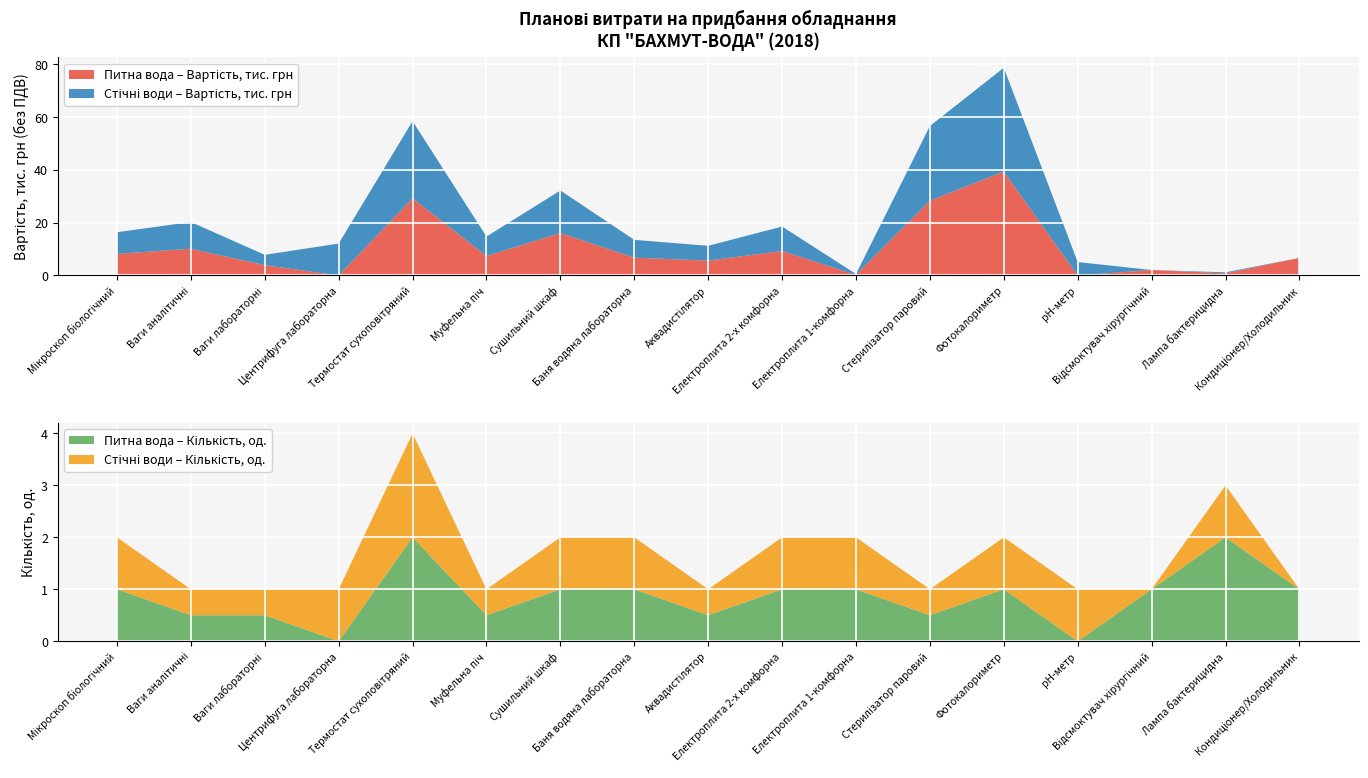

Reading left to right, extract all data points from this chart.

Лабораторія питної води (Кількість): Мікроскоп біологічний=1.0	Ваги аналітичні=0.5	Ваги лабораторні=0.5	Центрифуга лабораторна=0.0	Термостат сухоповітряний=2.0	Муфельна піч=0.5	Сушильний шкаф=1.0	Баня водяна лабораторна=1.0	Аквадистілятор=0.5	Електроплита 2-х комфорна=1.0	Електроплита 1-комфорна=1.0	Стерилізатор паровий=0.5	Фотокалориметр=1.0	рН-метр=0.0	Відсмоктувач хірургічний=1.0	Лампа бактерицидна=2.0	Кондиціонер/Холодильник=1.0
Лабораторія питної води (Вартість, тис. грн): Мікроскоп біологічний=8.2	Ваги аналітичні=10.1	Ваги лабораторні=3.9	Центрифуга лабораторна=0.0	Термостат сухоповітряний=29.3	Муфельна піч=7.4	Сушильний шкаф=16.1	Баня водяна лабораторна=6.8	Аквадистілятор=5.6	Електроплита 2-х комфорна=9.3	Електроплита 1-комфорна=0.2	Стерилізатор паровий=28.3	Фотокалориметр=39.4	рН-метр=0.0	Відсмоктувач хірургічний=2.1	Лампа бактерицидна=0.8	Кондиціонер/Холодильник=6.7
Лабораторія стічних вод (Кількість): Мікроскоп біологічний=1.0	Ваги аналітичні=0.5	Ваги лабораторні=0.5	Центрифуга лабораторна=1.0	Термостат сухоповітряний=2.0	Муфельна піч=0.5	Сушильний шкаф=1.0	Баня водяна лабораторна=1.0	Аквадистілятор=0.5	Електроплита 2-х комфорна=1.0	Електроплита 1-комфорна=1.0	Стерилізатор паровий=0.5	Фотокалориметр=1.0	рН-метр=1.0	Відсмоктувач хірургічний=0.0	Лампа бактерицидна=1.0	Кондиціонер/Холодильник=0.0
Лабораторія стічних вод (Вартість, тис. грн): Мікроскоп біологічний=8.2	Ваги аналітичні=10.1	Ваги лабораторні=3.9	Центрифуга лабораторна=12.1	Термостат сухоповітряний=29.3	Муфельна піч=7.4	Сушильний шкаф=16.1	Баня водяна лабораторна=6.8	Аквадистілятор=5.6	Електроплита 2-х комфорна=9.3	Електроплита 1-комфорна=0.3	Стерилізатор паровий=28.3	Фотокалориметр=39.4	рН-метр=5.1	Відсмоктувач хірургічний=0.0	Лампа бактерицидна=0.4	Кондиціонер/Холодильник=0.0